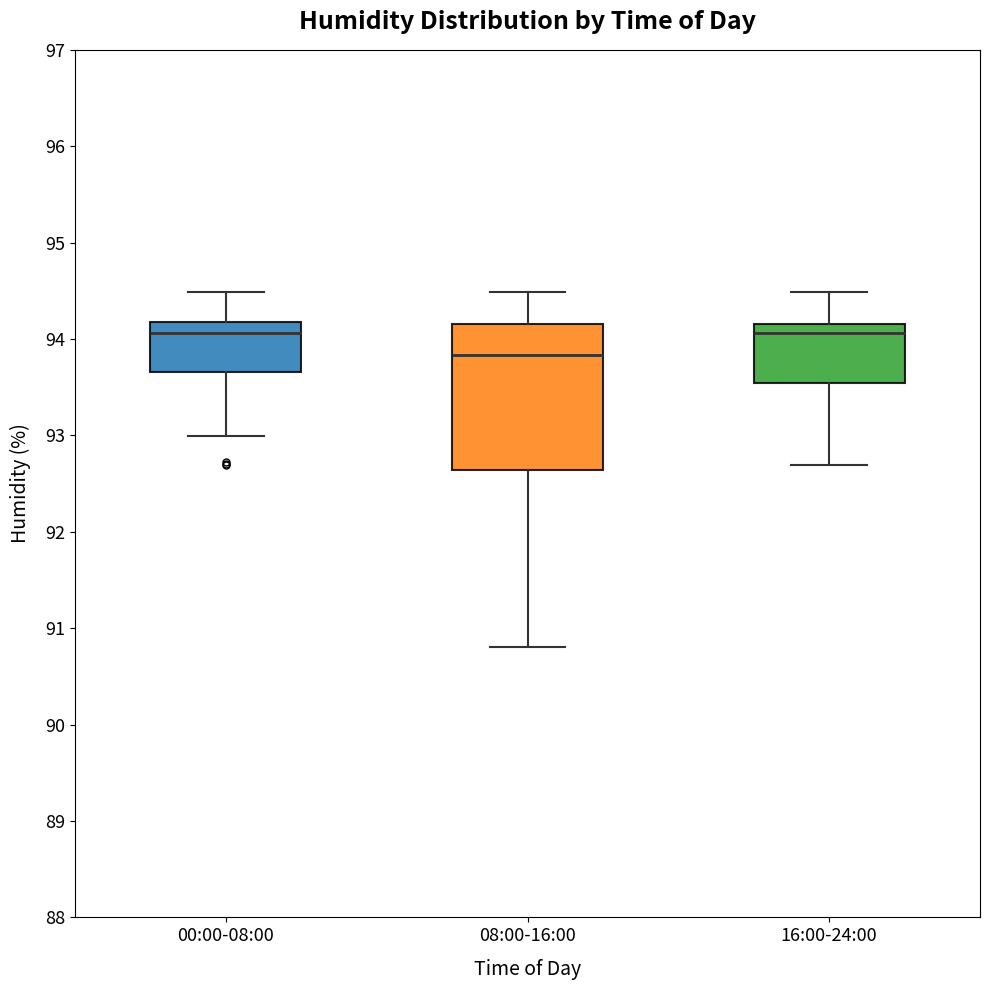

Which box has the lowest median line?

08:00-16:00